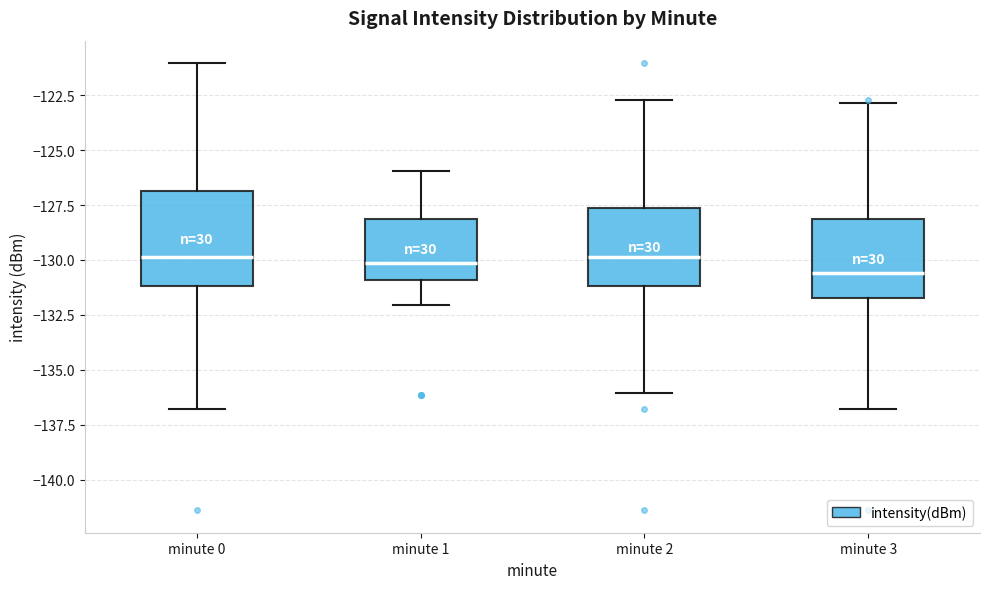

Reading left to right, read every box against the y-axis: the position of its median line, the range the box covers, and the ends of its whiskers. The values are not printed on the chart, so give them approximately, as read against the axis.

minute 0: median -130.0, box -131.0 to -127.0, whiskers -137.0 to -121.0
minute 1: median -130.0, box -131.0 to -128.0, whiskers -132.0 to -126.0
minute 2: median -130.0, box -131.0 to -127.5, whiskers -136.0 to -122.5
minute 3: median -130.5, box -132.0 to -128.0, whiskers -137.0 to -123.0